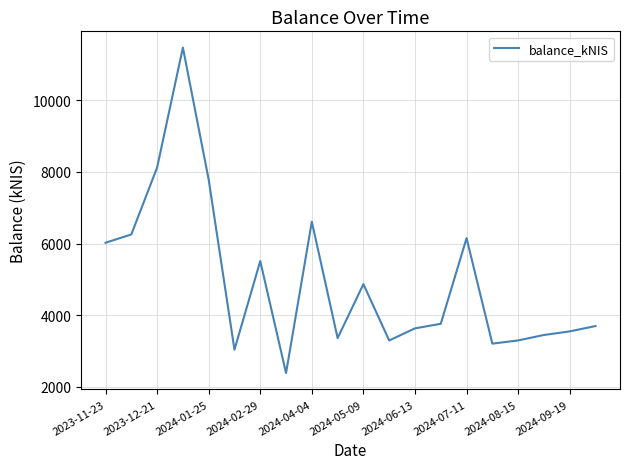

What is the greatest value displayed?

11467.4